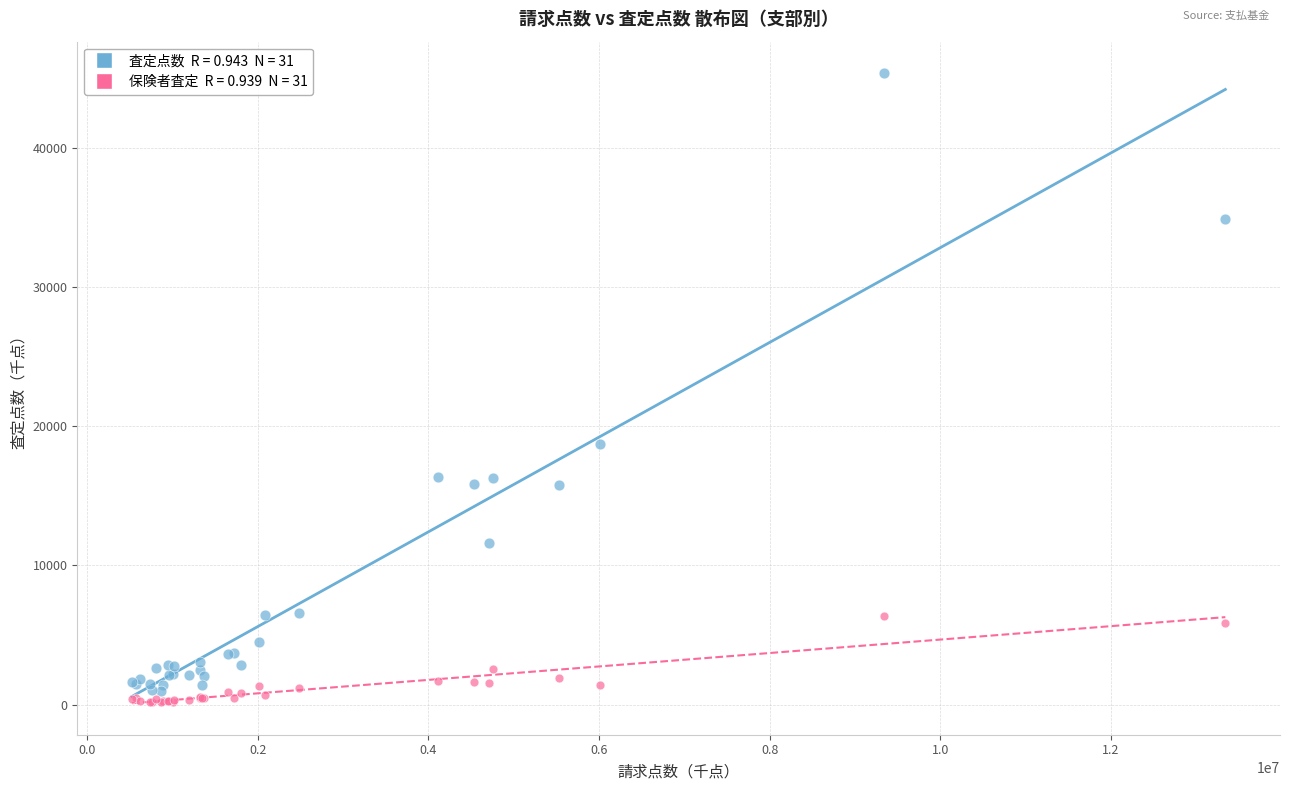

Across all series, what Y value is closest to 22782?

18729.2